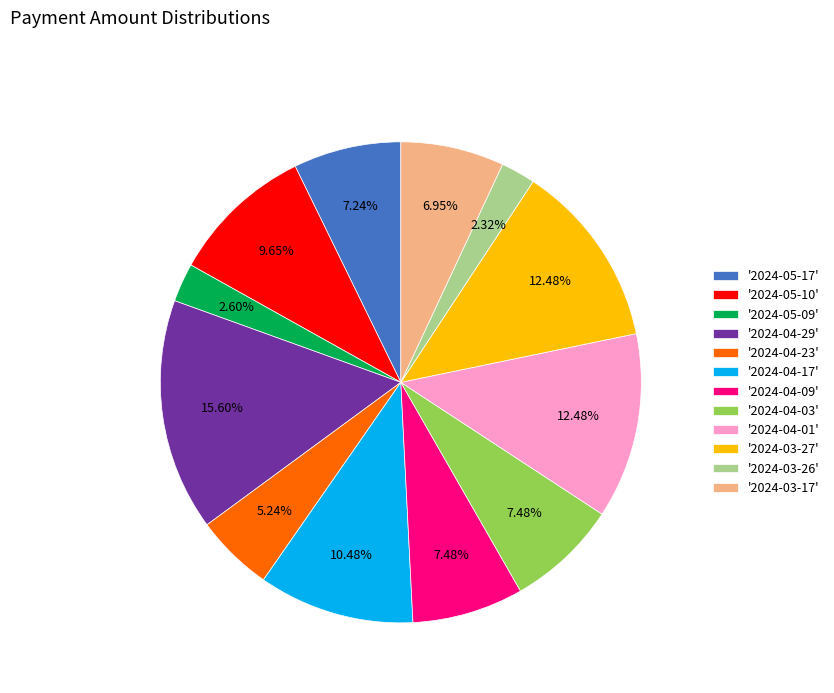

Is '2024-03-27' the majority of the pie?

No